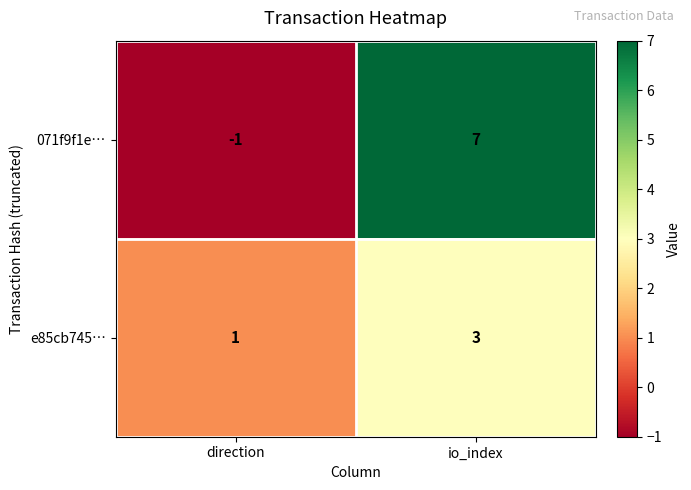

Which category has the highest value across all series?

io_index